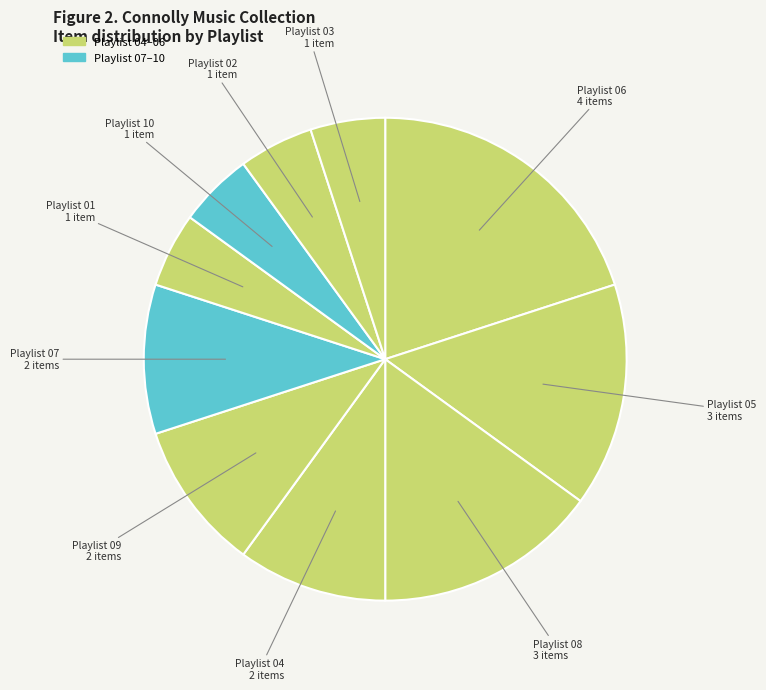

Is there any slice that represents more than half of the pie?

No